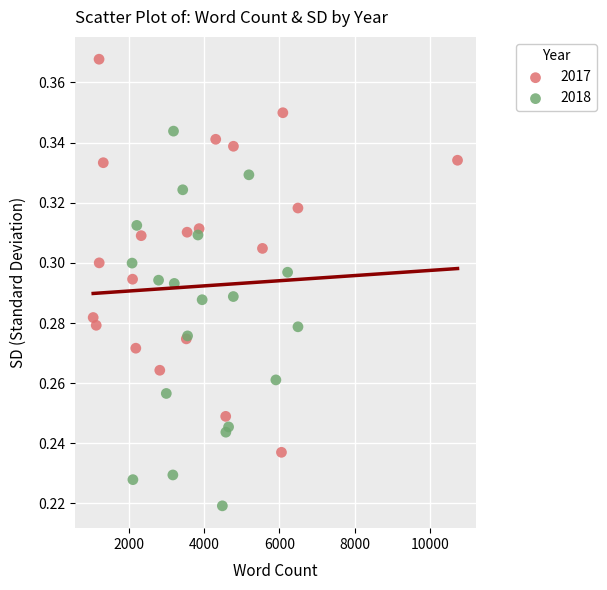

Which series contains the highest Y value?

2017